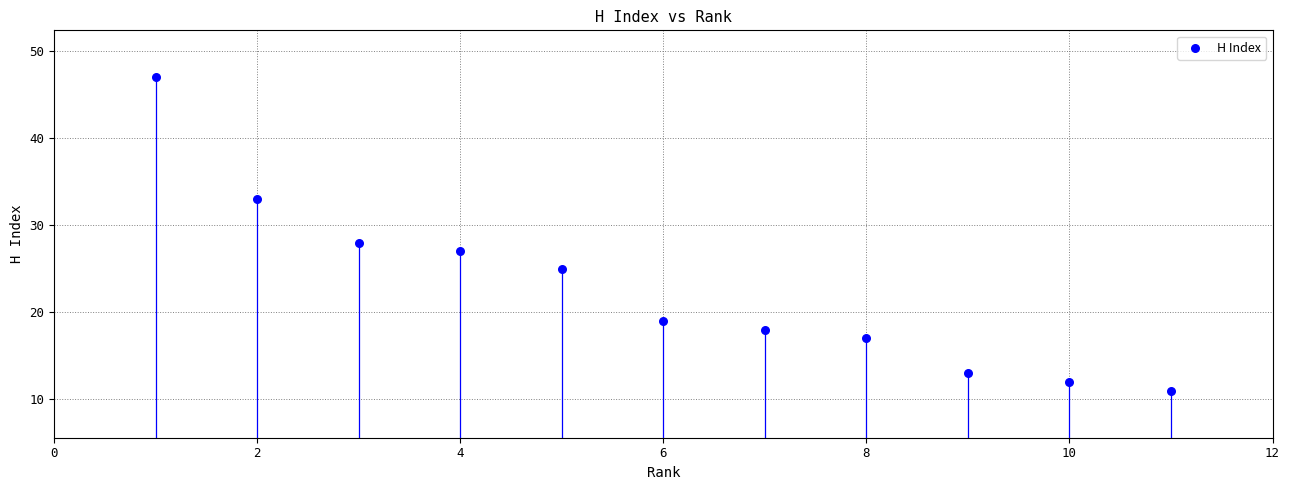

What Y value in the scatter plot is closest to 29?

28